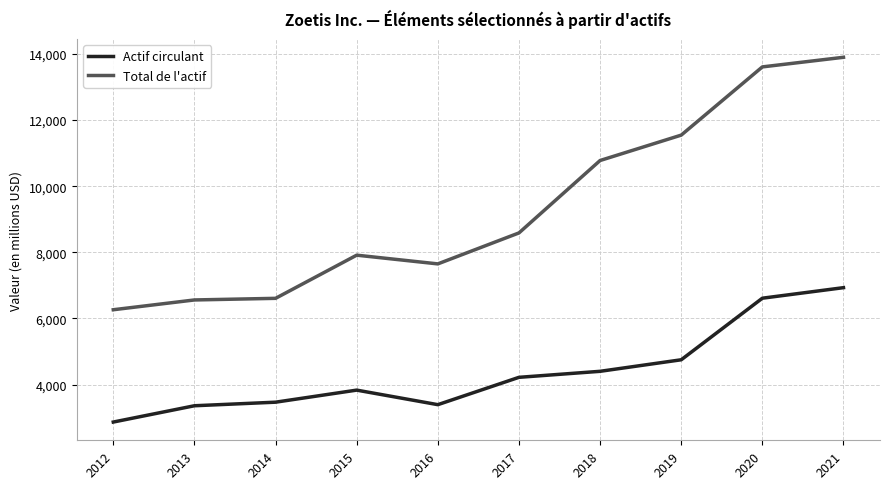

What is the average value of the Total de l'actif series?

9341